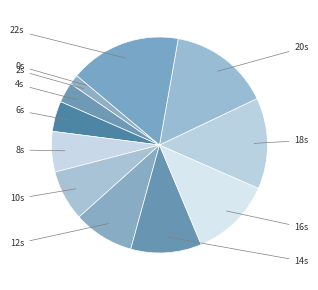

Rank the categories by value from highest to lowest.

22, 20, 18, 16, 14, 12, 10, 8, 6, 4, 2, 0